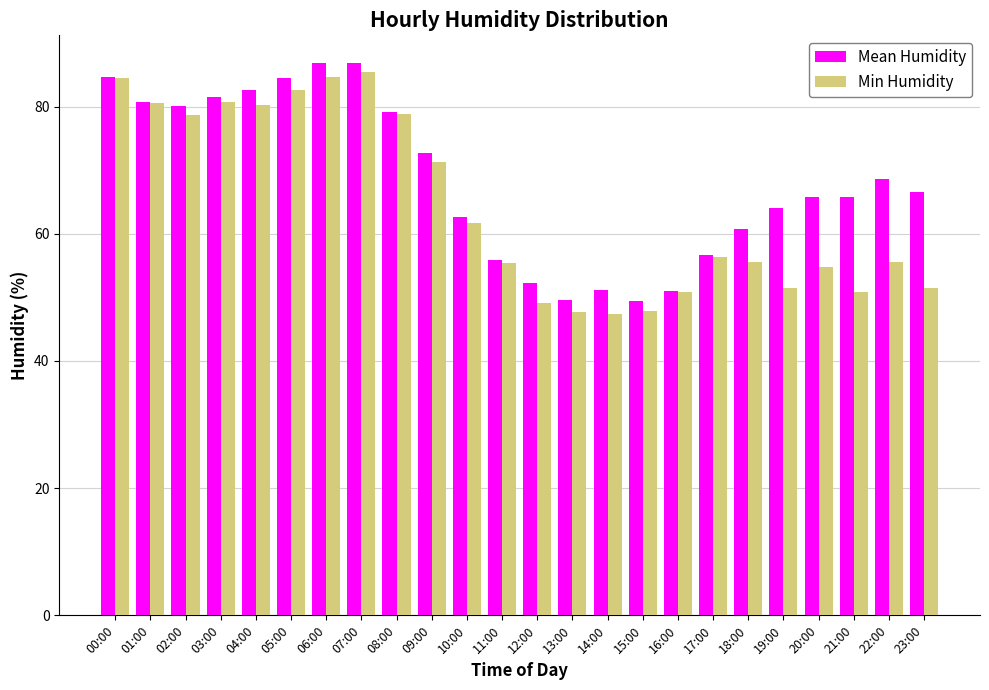

How many categories are shown in the chart?

24